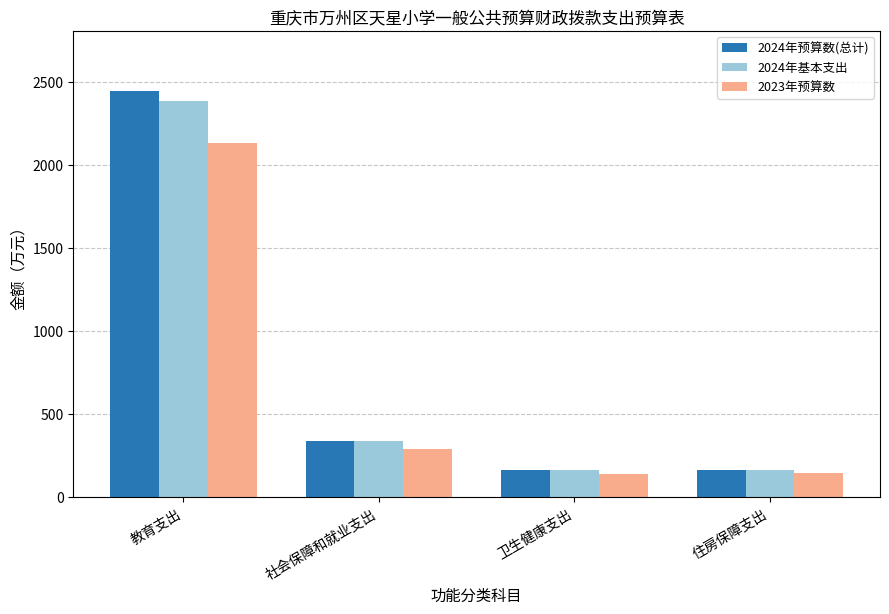

At how many categories does at least one series exceed 1001?

1